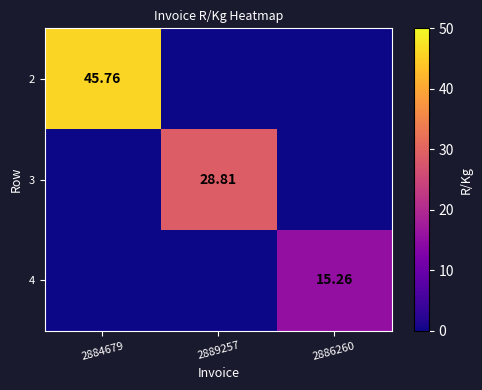

True or false: 4 has a value of -7.4 at 2884679.

False